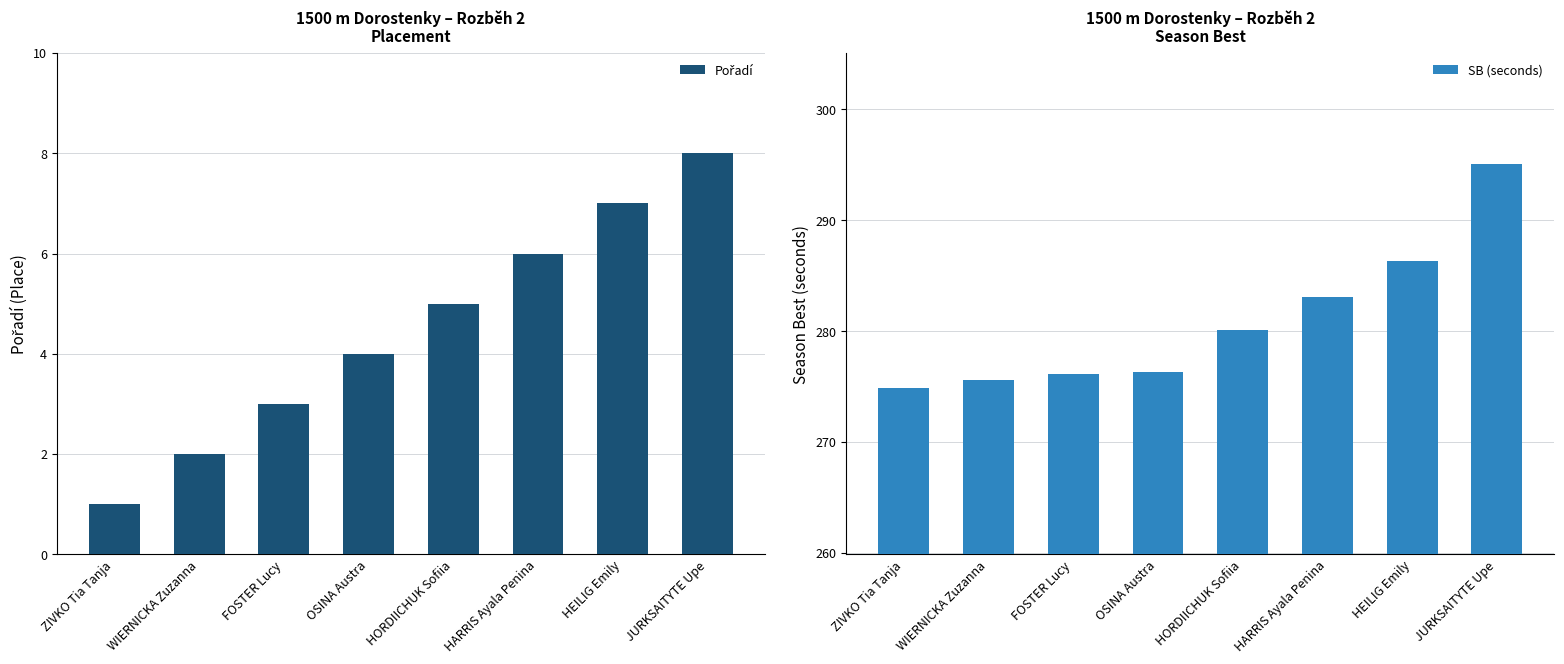

At which category is the sum across all series the highest?

JURKSAITYTE Upe